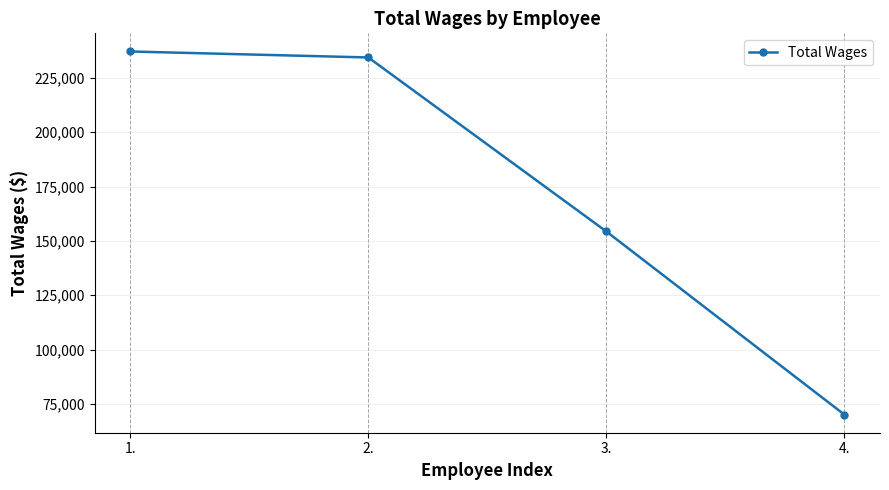

What is the difference between the second highest and minimum values?

164285